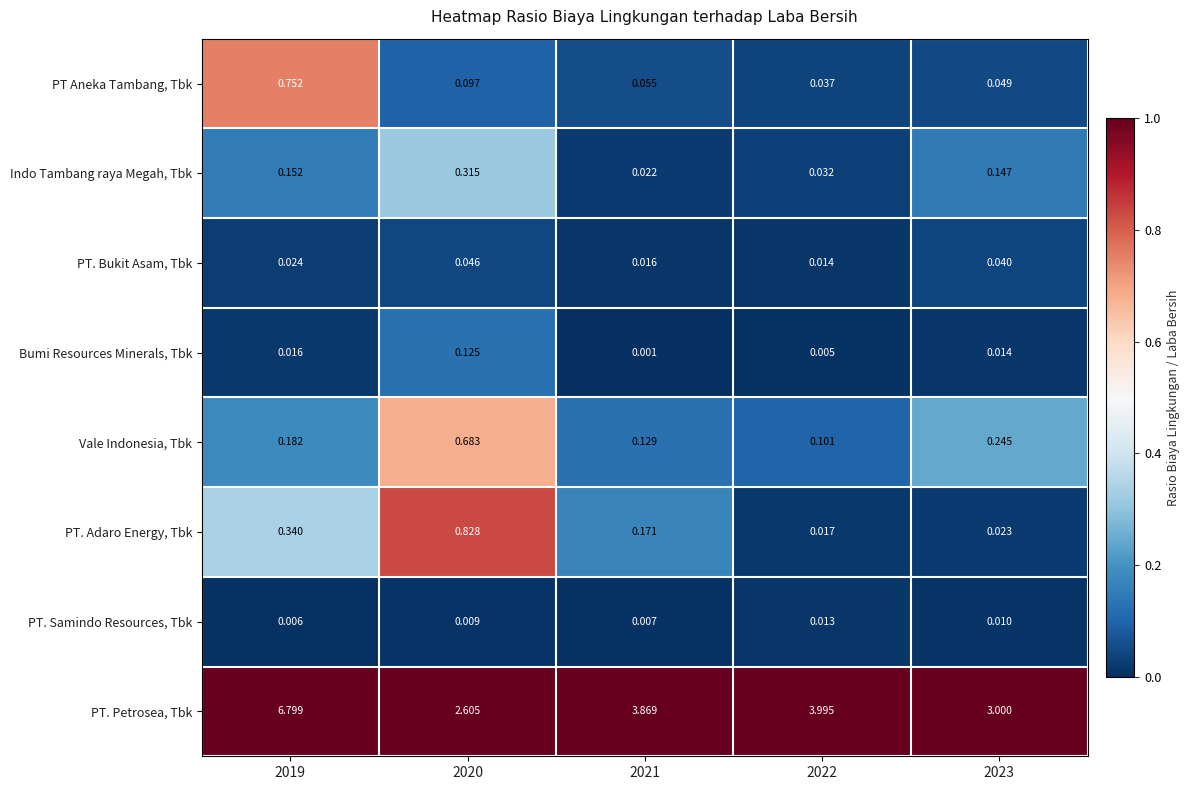

Which series has the largest total across all categories?

PT. Petrosea, Tbk